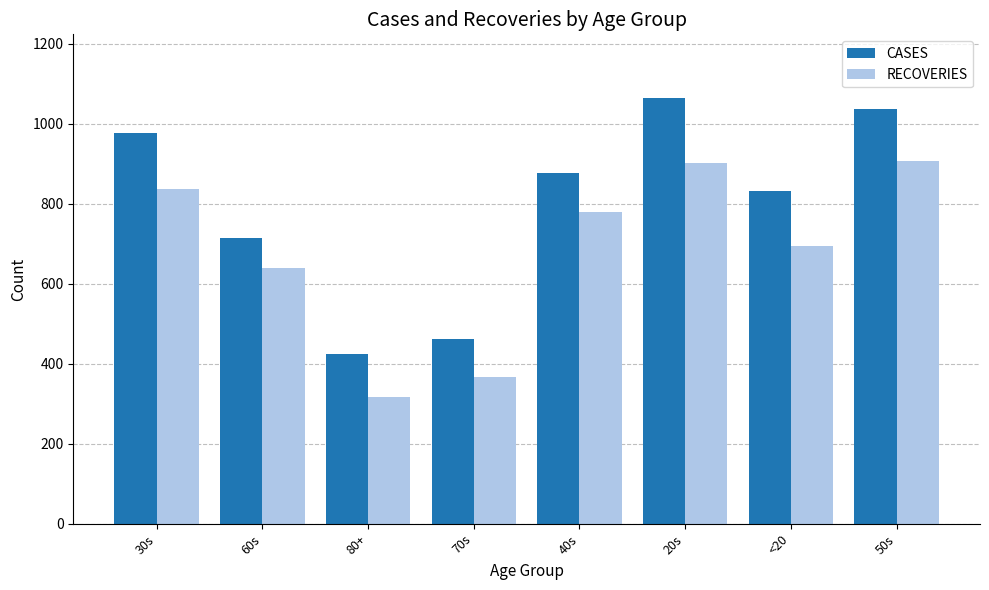

What is the label of the 4th bar from the left?

70s